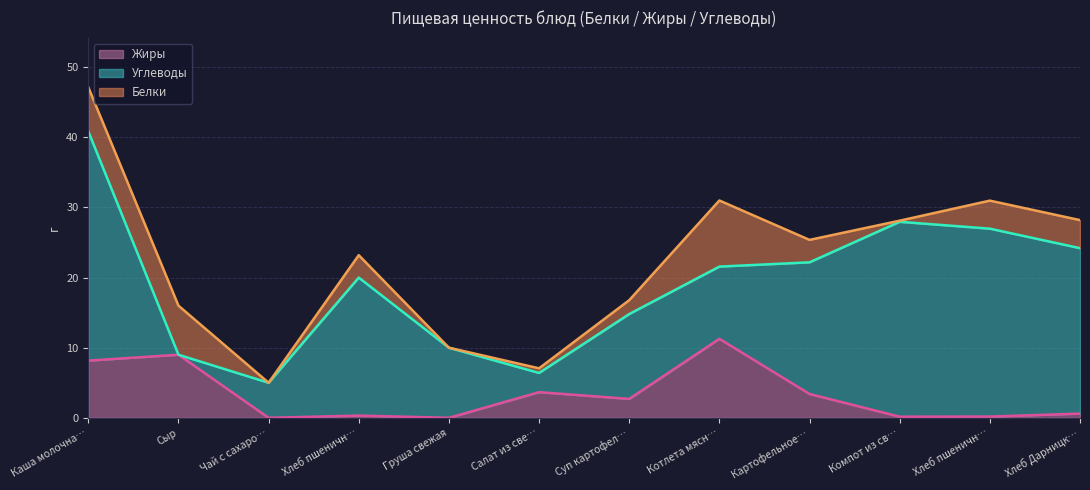

Where is Углеводы nearest to the value 16?

Картофельное пюре